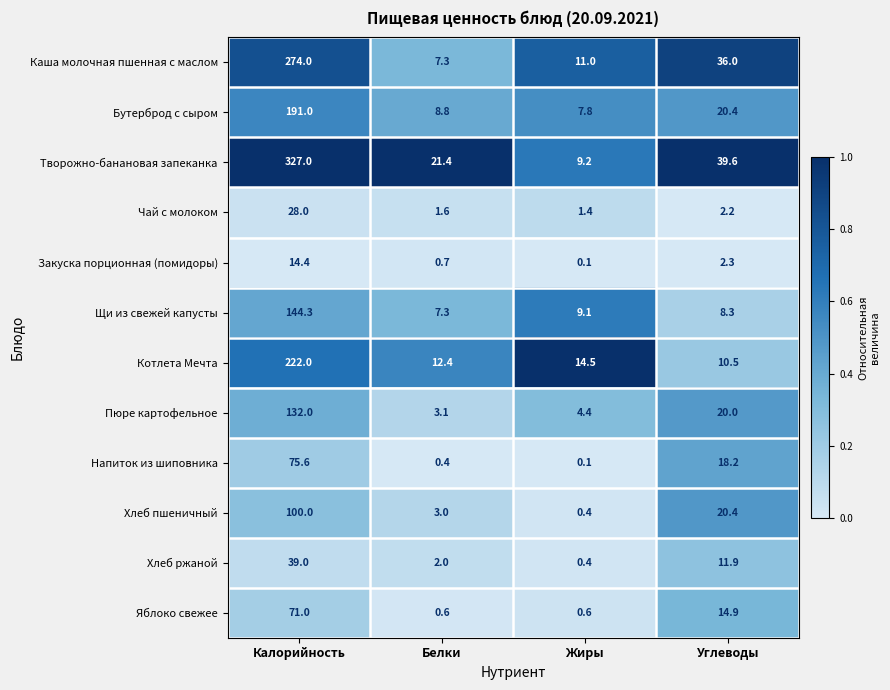

What is the difference between the maximum and second lowest values in the Бутерброд с сыром series?

182.2